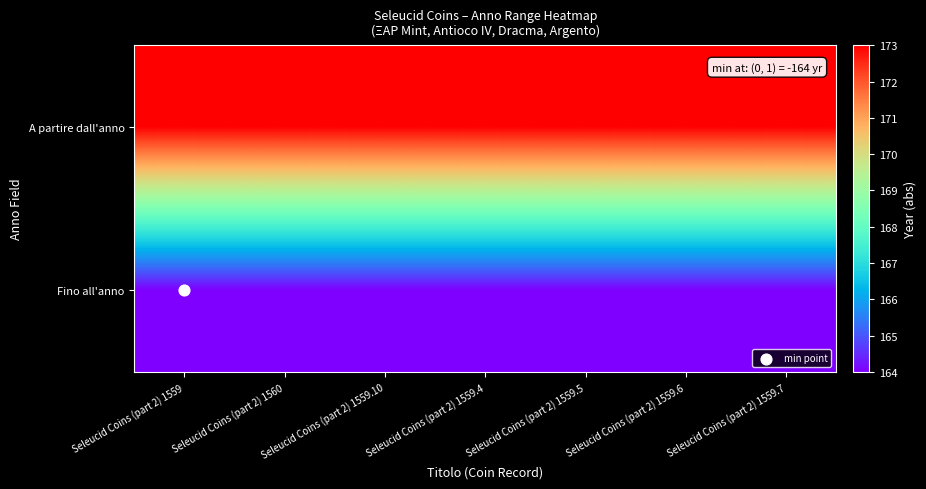

Reading left to right, what are all the values shown in this chart?

A partire dall'anno: Seleucid Coins (part 2) 1559=173	Seleucid Coins (part 2) 1560=173	Seleucid Coins (part 2) 1559.10=173	Seleucid Coins (part 2) 1559.4=173	Seleucid Coins (part 2) 1559.5=173	Seleucid Coins (part 2) 1559.6=173	Seleucid Coins (part 2) 1559.7=173
Fino all'anno: Seleucid Coins (part 2) 1559=164	Seleucid Coins (part 2) 1560=164	Seleucid Coins (part 2) 1559.10=164	Seleucid Coins (part 2) 1559.4=164	Seleucid Coins (part 2) 1559.5=164	Seleucid Coins (part 2) 1559.6=164	Seleucid Coins (part 2) 1559.7=164